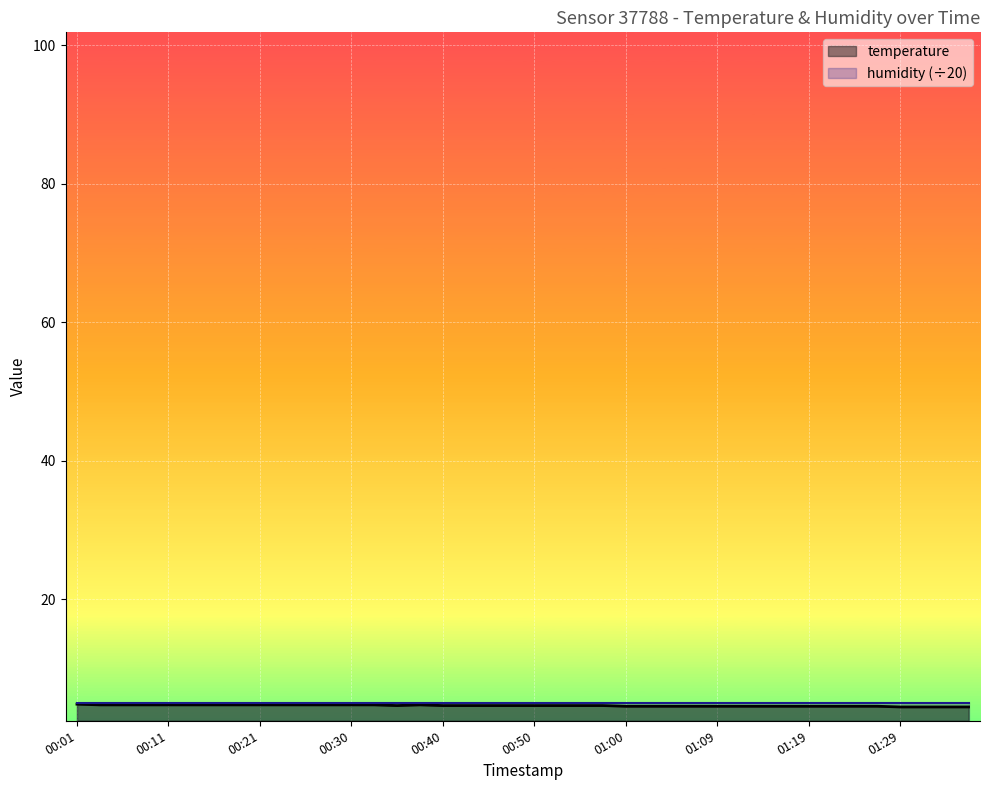

Reading left to right, transcribe all the data shown in this chart.

4.8	4.7	4.7	4.7	4.7	4.7	4.7	4.7	4.7	4.7	4.7	4.7	4.7	4.7	4.6	4.7	4.6	4.6	4.6	4.6	4.6	4.6	4.6	4.6	4.5	4.5	4.5	4.5	4.5	4.5	4.5	4.5	4.5	4.5	4.5	4.5	4.4	4.4	4.4	4.4